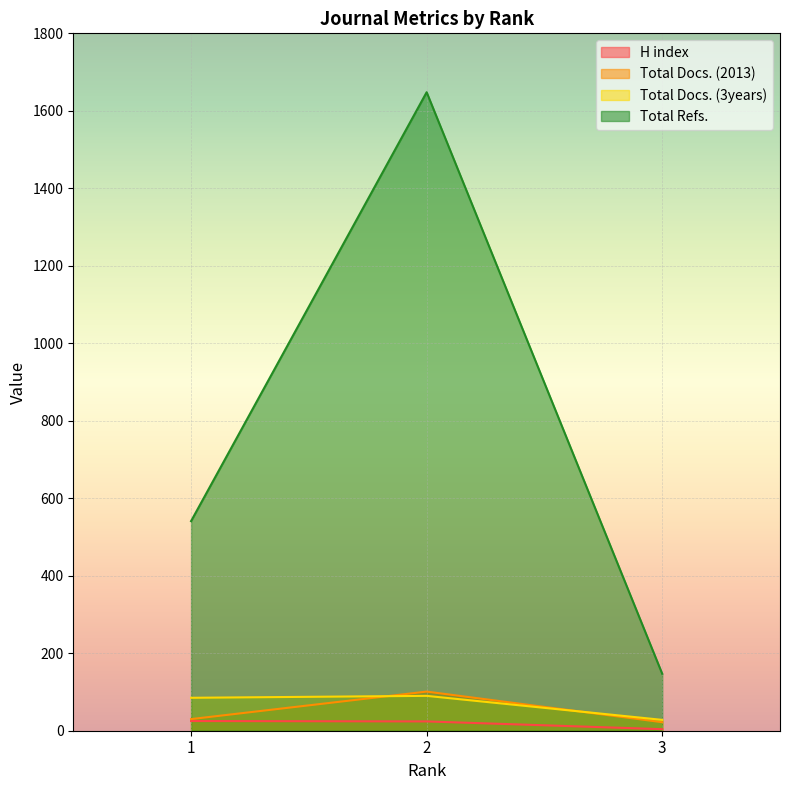

List the labels in order of Total Docs. (3years) value, largest first.

2, 1, 3